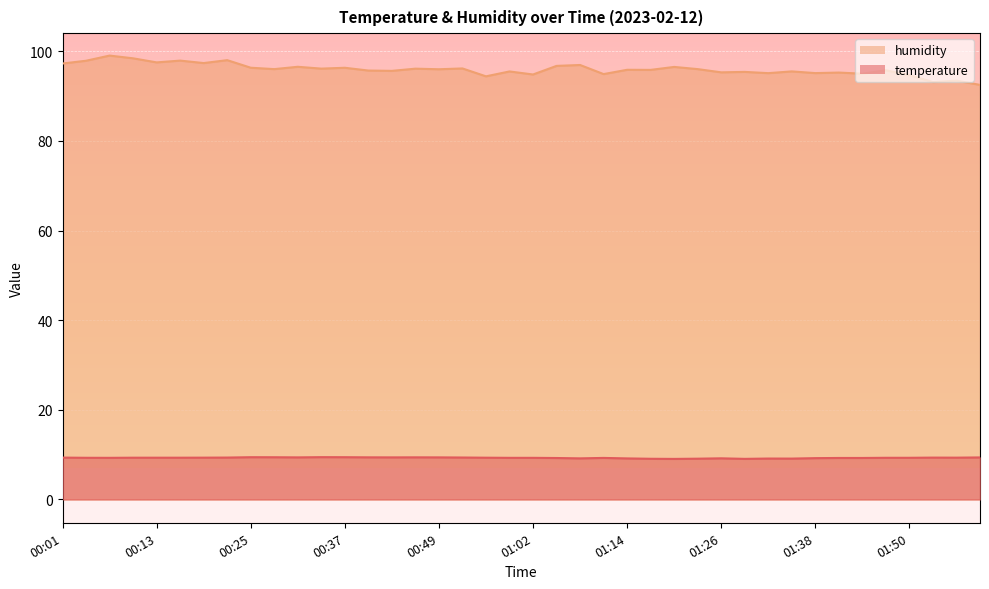

What is the difference between the highest and lowest values at 00:19?

88.0